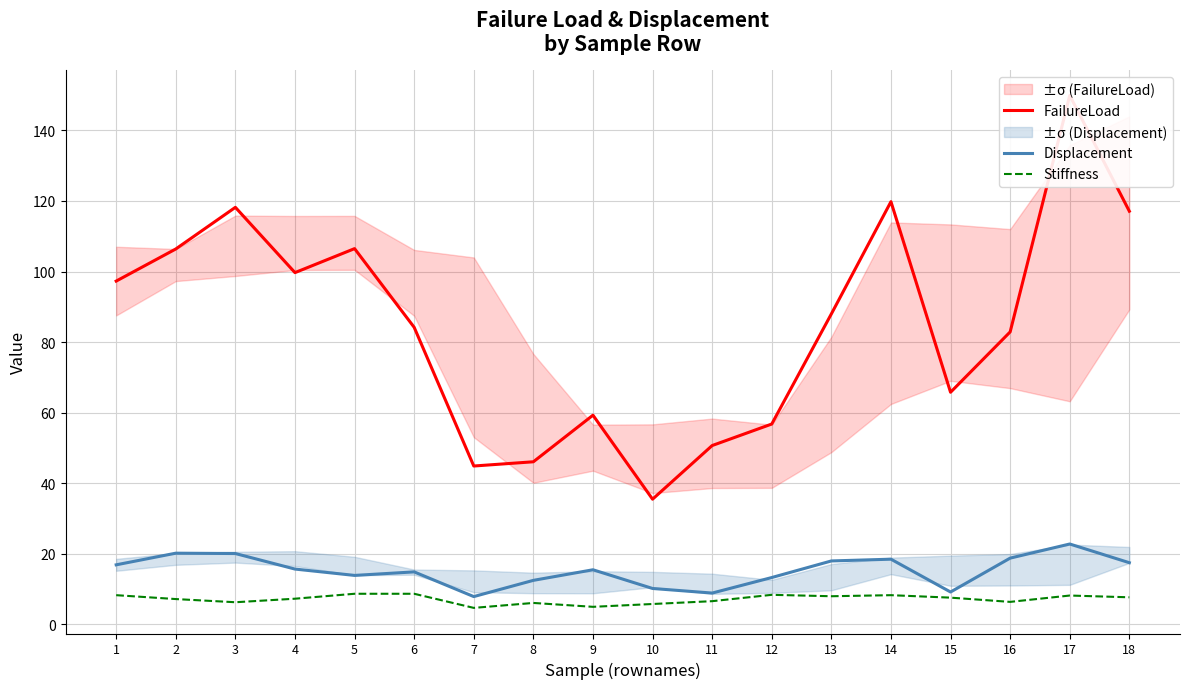

True or false: Stiffness and Displacement cross at least once.

False